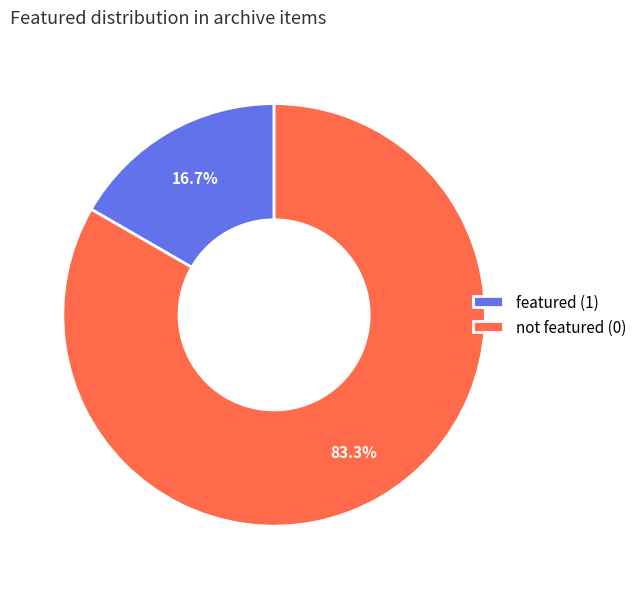

What is the largest slice in the pie chart?

not featured (0)